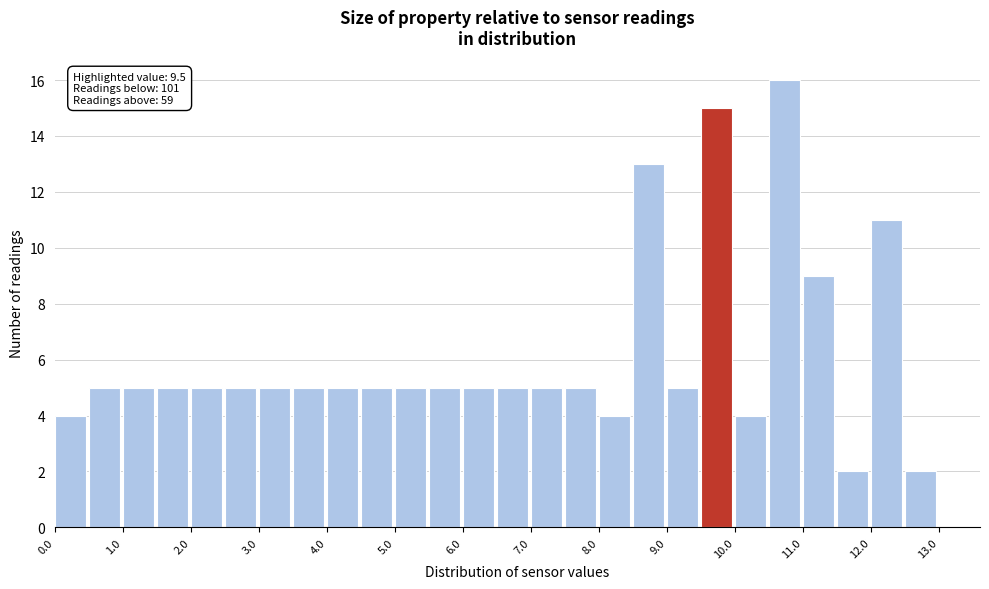

Over which range of the x-axis is the bar tallest?

10.5 to 11.0